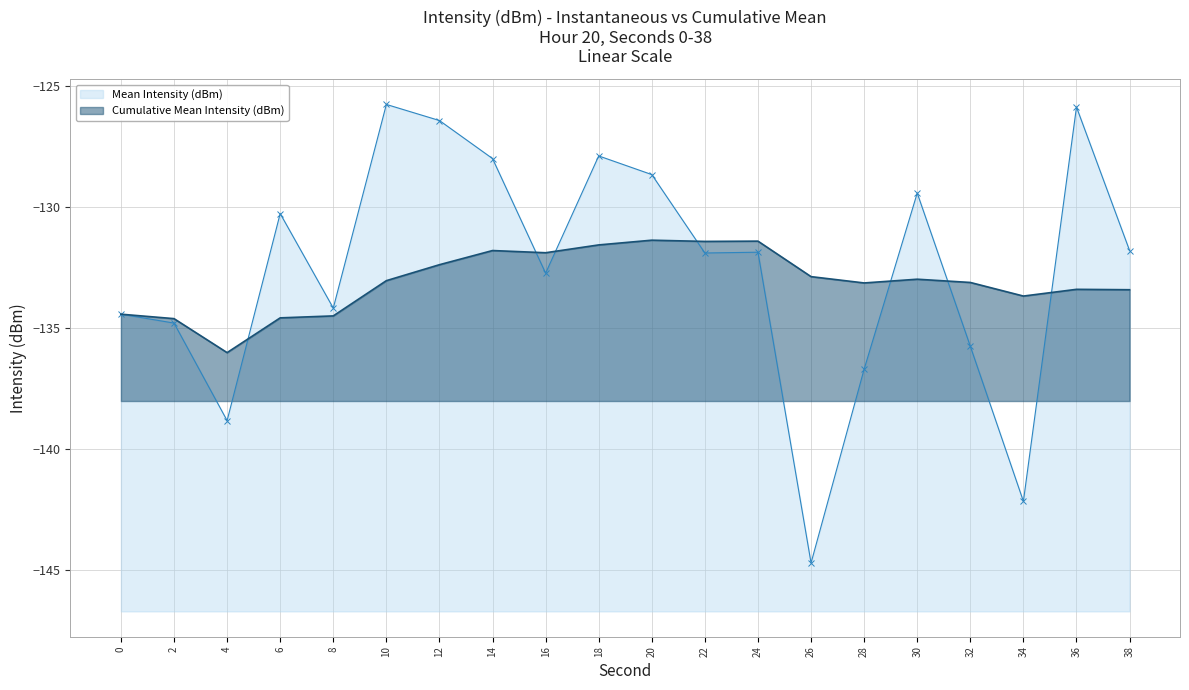

How many lines are shown in the chart?

2